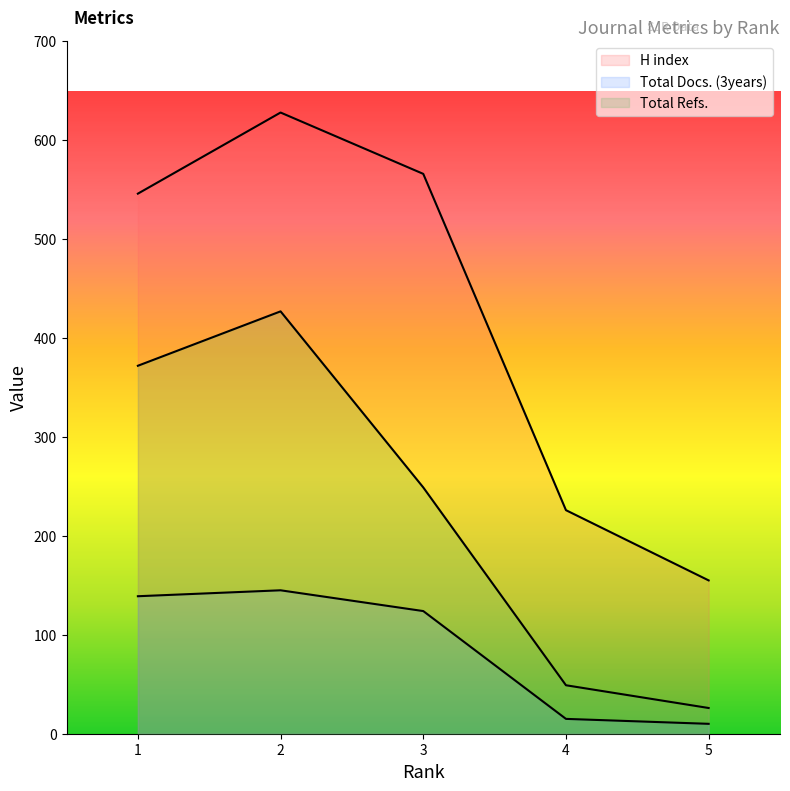

Which category has the highest value across all series?

2